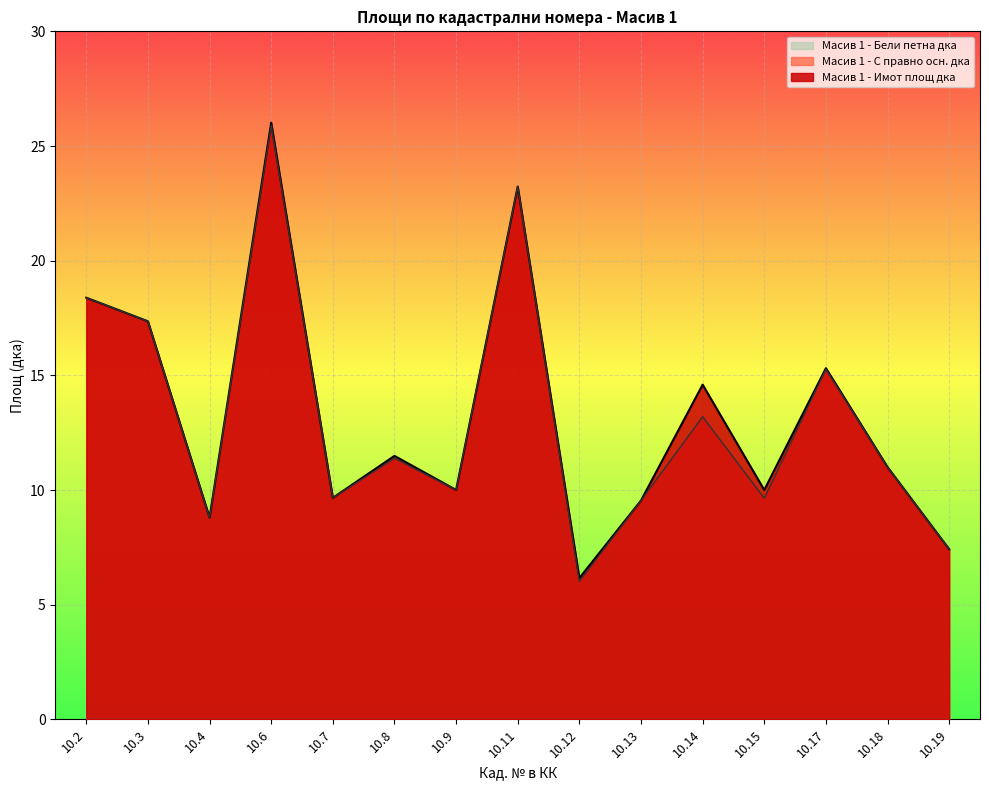

The value of Масив 1 - С правно осн. дка at 10.13 is 5.8. True or false?

False